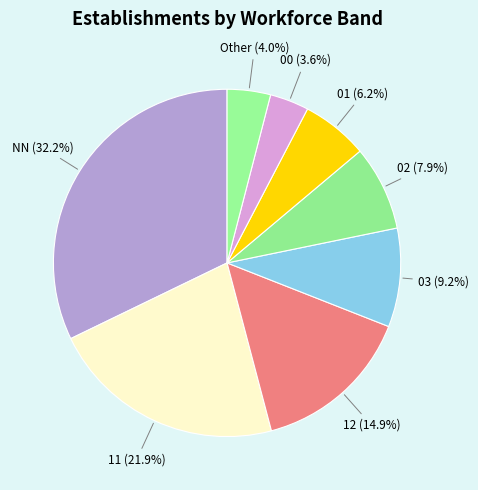

What is the largest slice in the pie chart?

NN